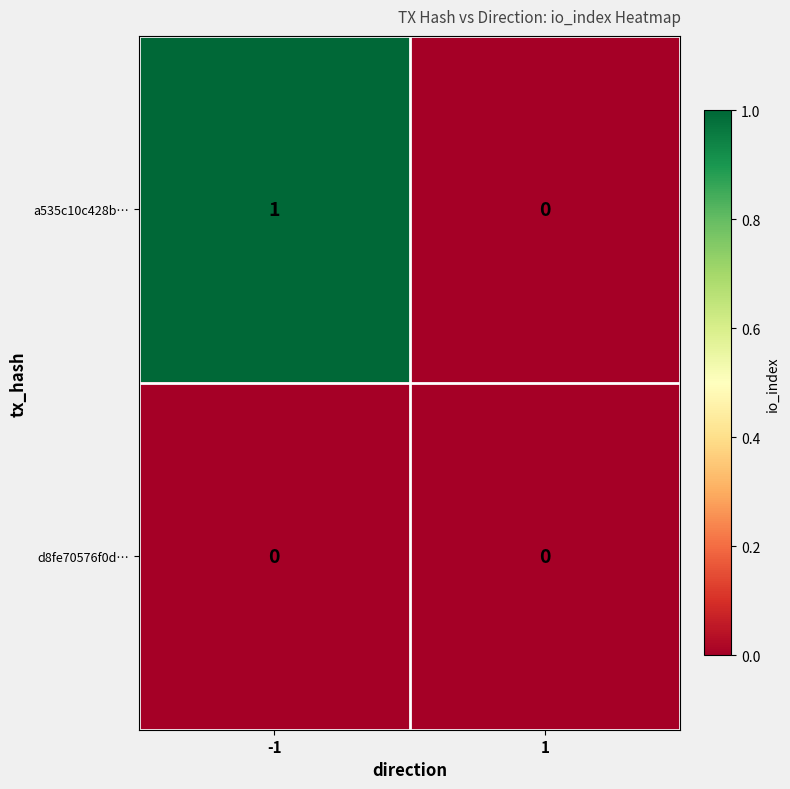

Reading left to right, what are all the values shown in this chart?

a535c10c428b…: 1	0
d8fe70576f0d…: 0	0